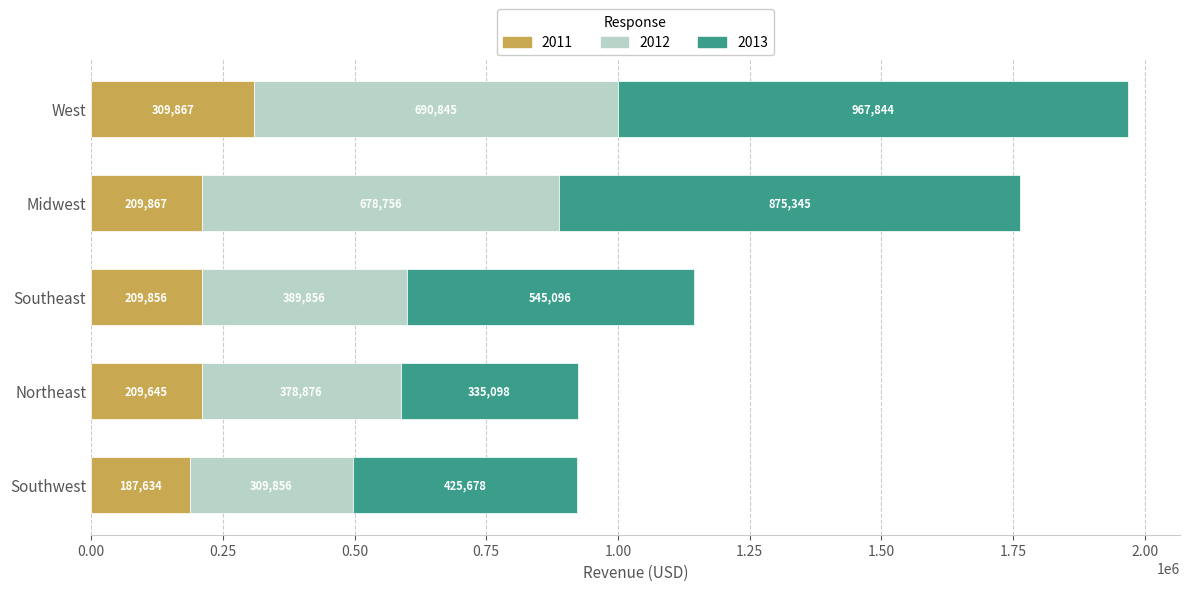

The value of 2011 at West is 309867. True or false?

True